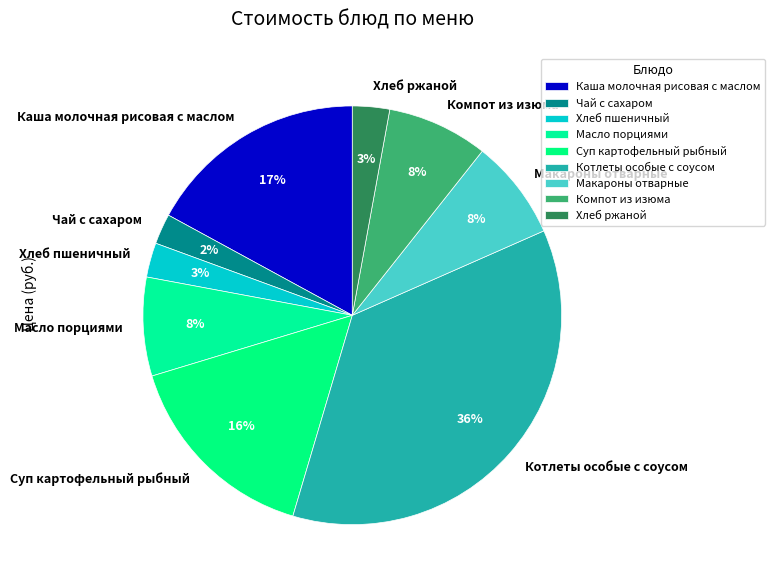

What percentage is the Хлеб пшеничный slice, to the nearest percent?

3%